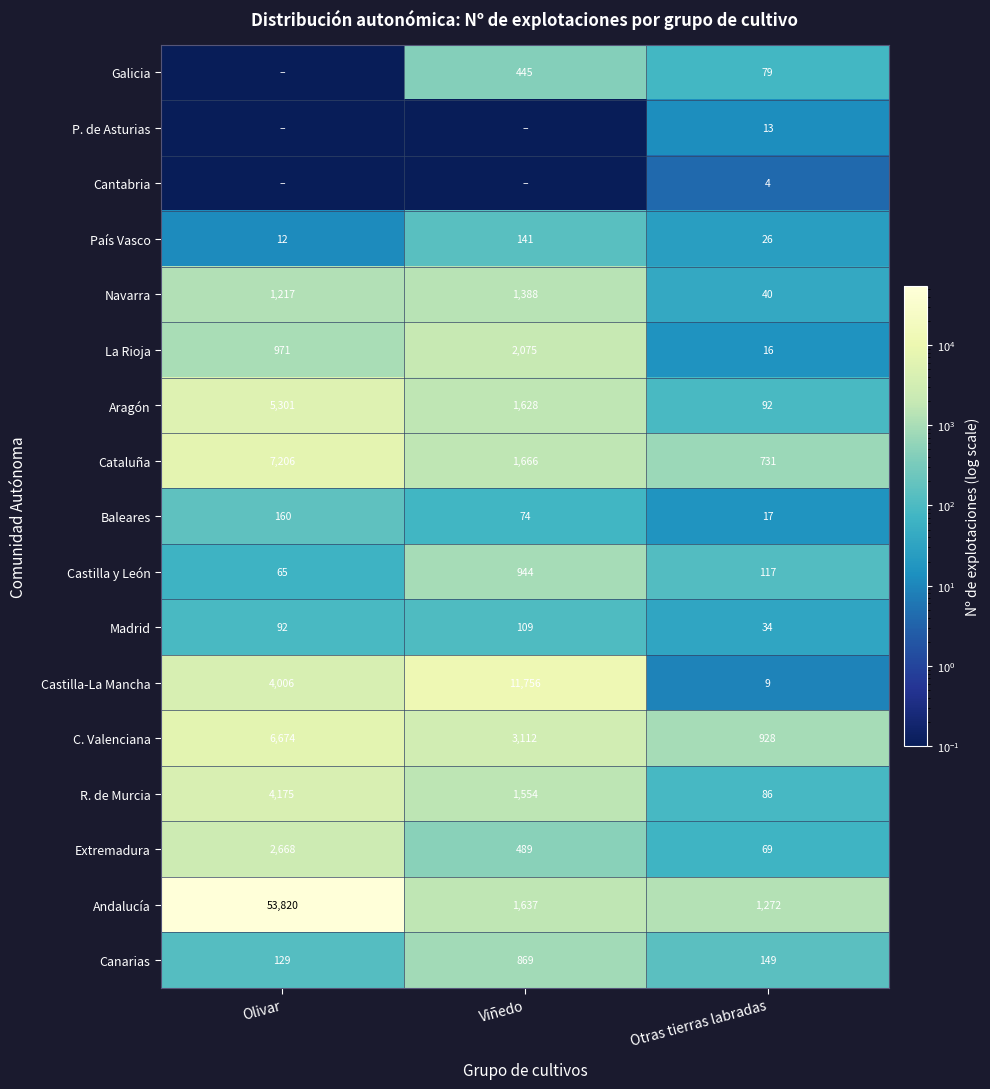

What is the spread (max minus min) of values at Olivar?

53819.9